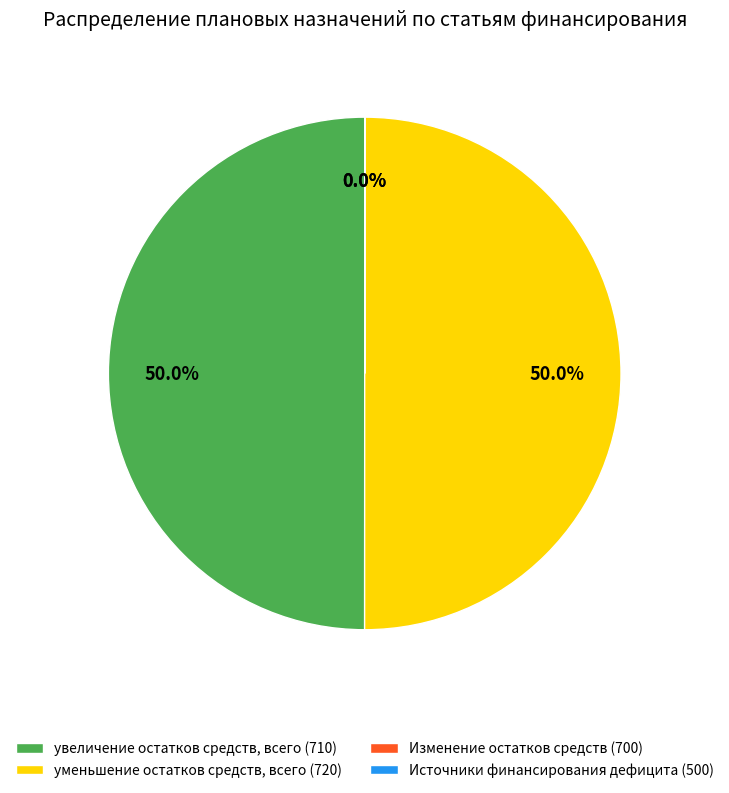

To the nearest percent, what is the difference between the largest and smallest slice percentages?

50%